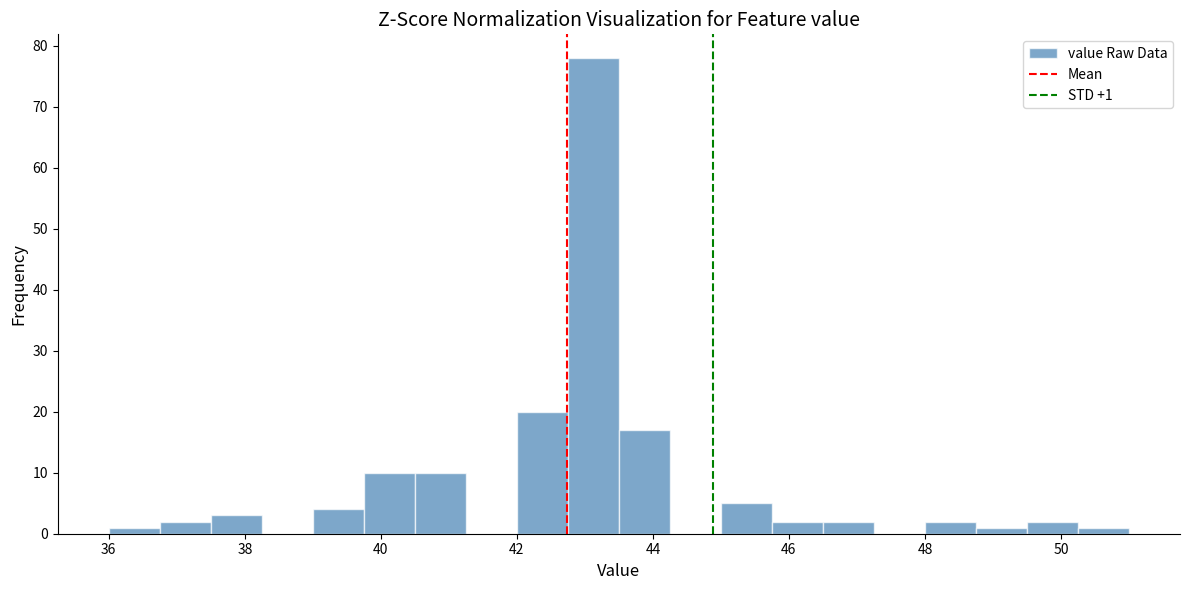

Around what value on the x-axis is the tallest bar? Give the approximate position of its centre, as read against the axis.

43.2